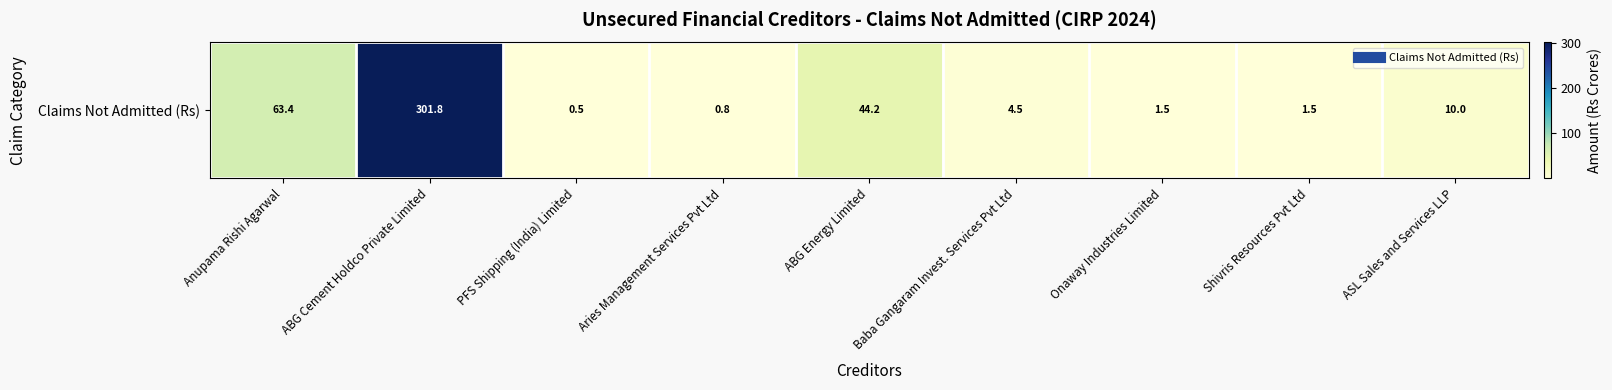

Approximately how many times larger is the value at ASL Sales and Services LLP compared to Anupama Rishi Agarwal?

0.2